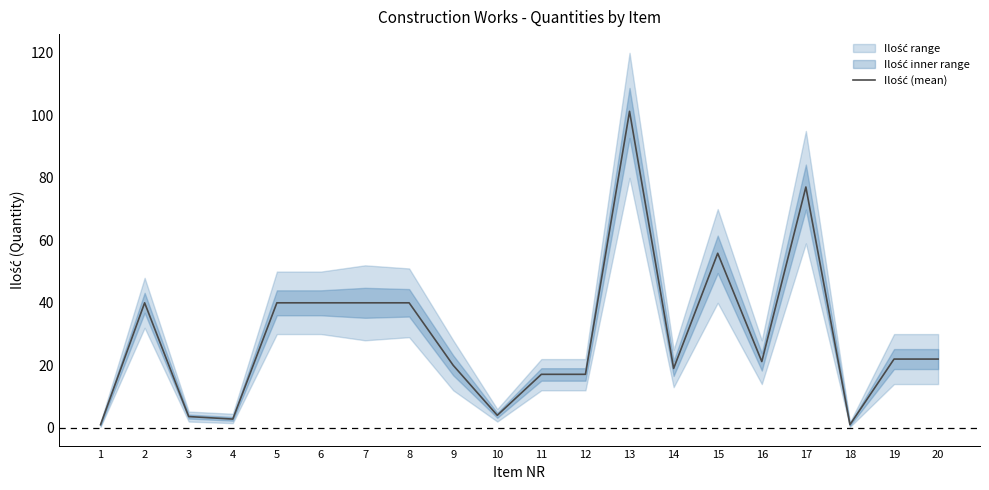

Reading left to right, extract all data points from this chart.

1=1.0	2=40.0	3=3.6	4=2.8	5=40.0	6=40.0	7=40.0	8=40.0	9=20.0	10=4.0	11=17.1	12=17.1	13=101.3	14=19.0	15=55.9	16=21.2	17=77.1	18=1.0	19=22.0	20=22.0